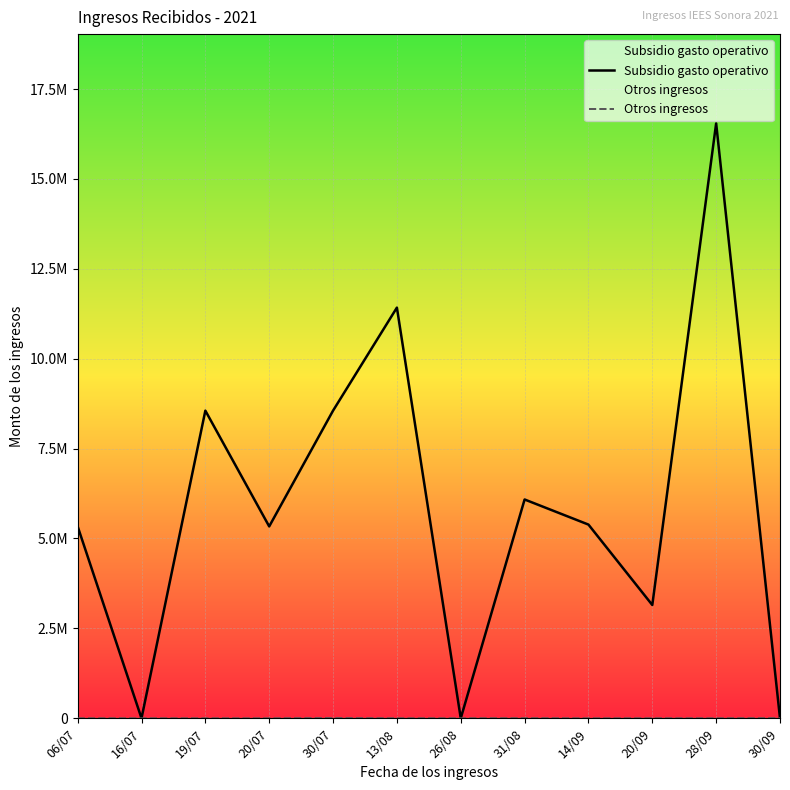

Which category has the highest value in the Otros ingresos series?

30/07